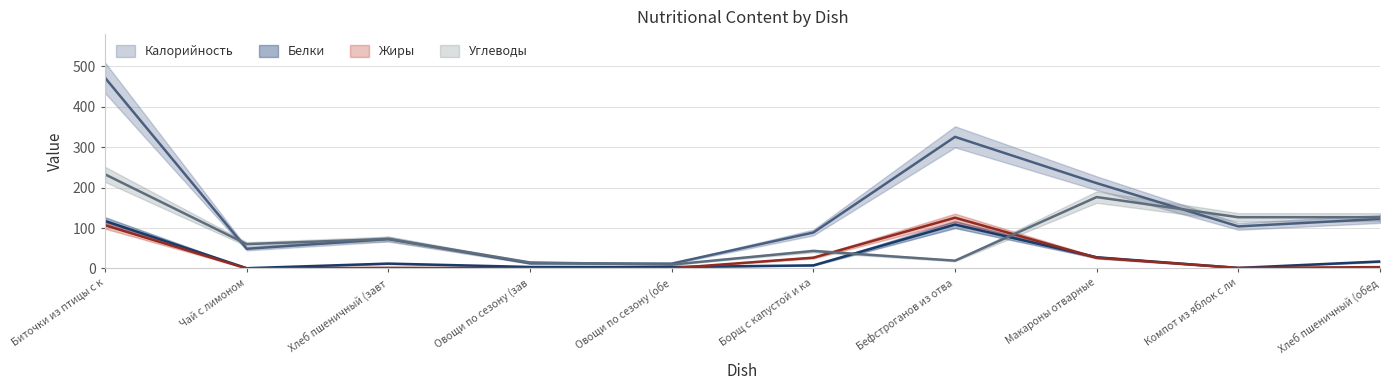

Reading left to right, transcribe all the data shown in this chart.

Калорийность: 471.8	48.6	72.6	12.6	12.0	88.9	325.7	211.1	104.1	122.5
Белки: 117.4	0.6	12.0	3.6	3.5	7.6	108.6	27.6	1.2	17.2
Жиры: 107.0	0.0	1.5	0.4	0.5	26.6	125.5	26.5	1.2	3.3
Углеводы: 232.8	60.2	73.0	14.9	9.5	43.2	19.2	176.6	126.8	126.7